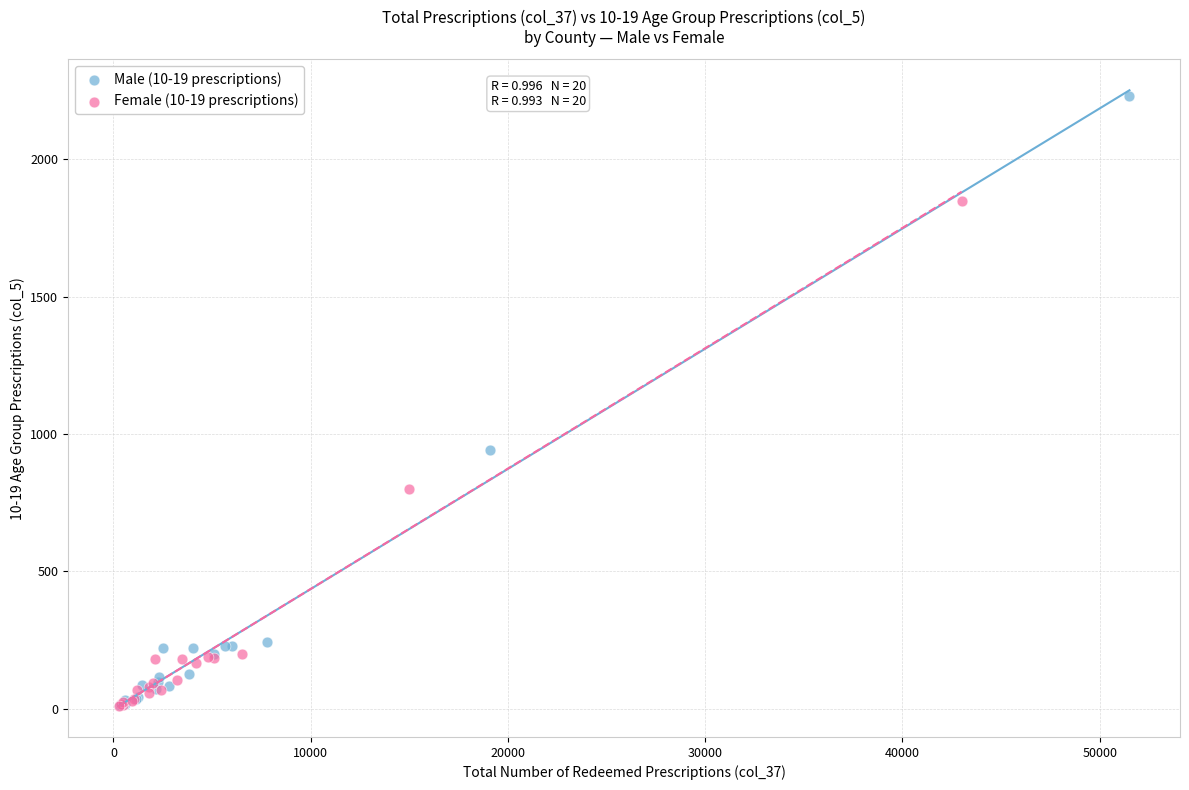

Which series contains the highest Y value?

Male (10-19 prescriptions)